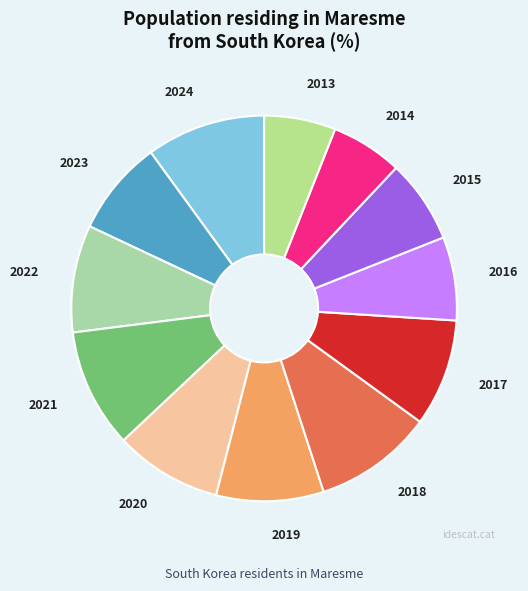

Is the sum of 2016 and 2021 greater than half?

No